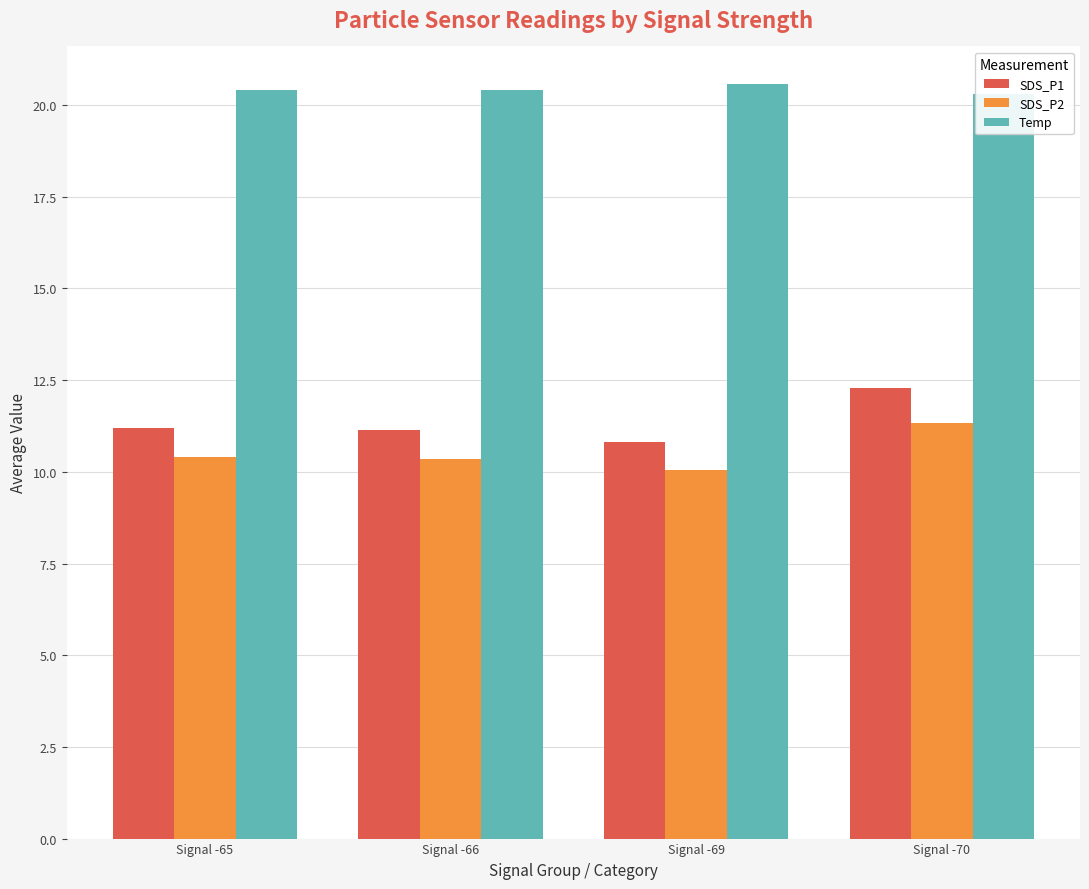

How many Temp values are between 20 and 21?

4